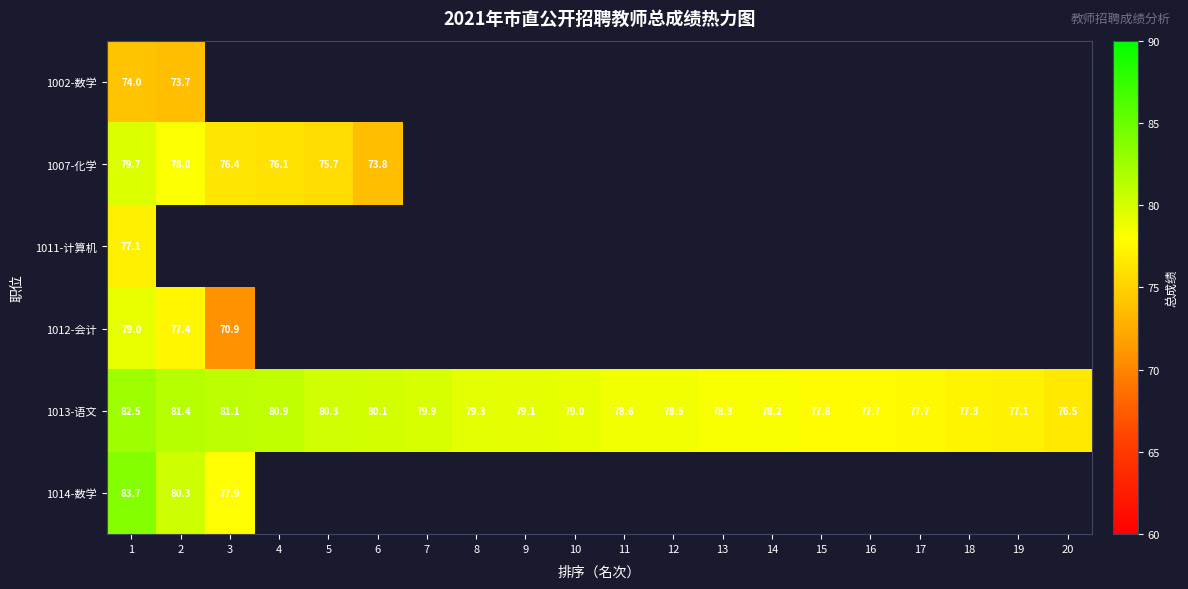

Which series has the largest total across all categories?

1013-语文